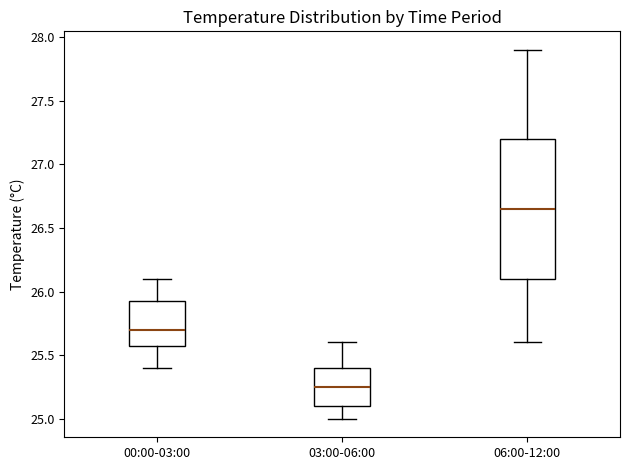

Which box's median line is the highest?

06:00-12:00